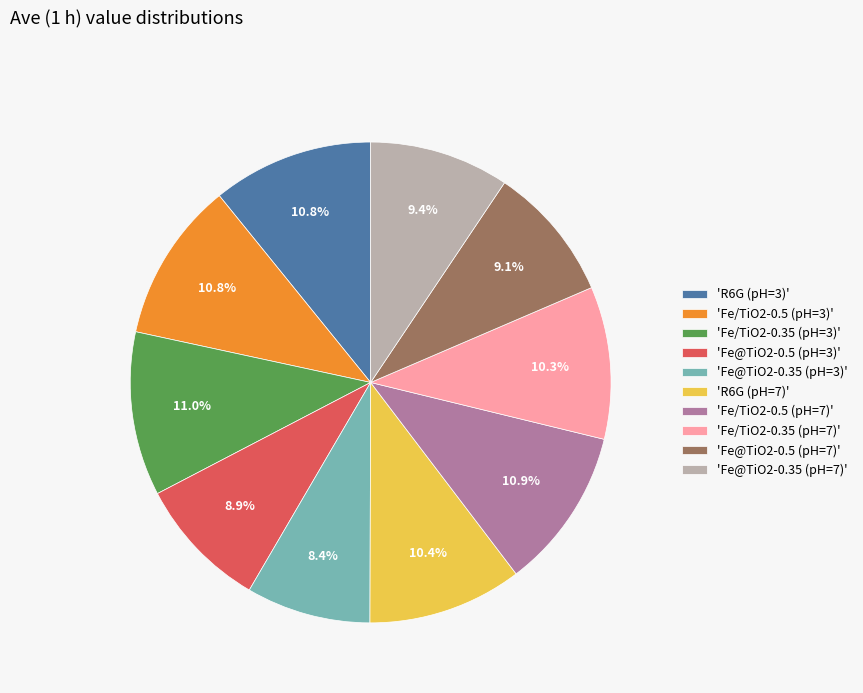

Between 'Fe@TiO2-0.5 (pH=3)' and 'Fe@TiO2-0.35 (pH=3)', which is larger?

'Fe@TiO2-0.5 (pH=3)'